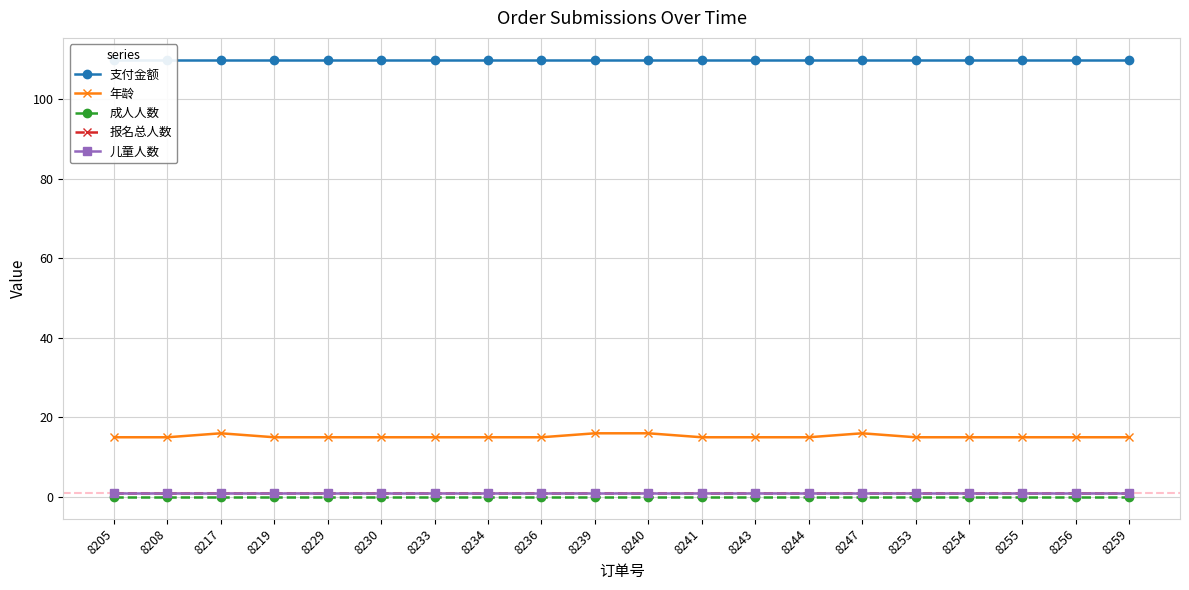

List the series in order of their peak value, highest first.

支付金额, 年龄, 报名总人数, 儿童人数, 成人人数